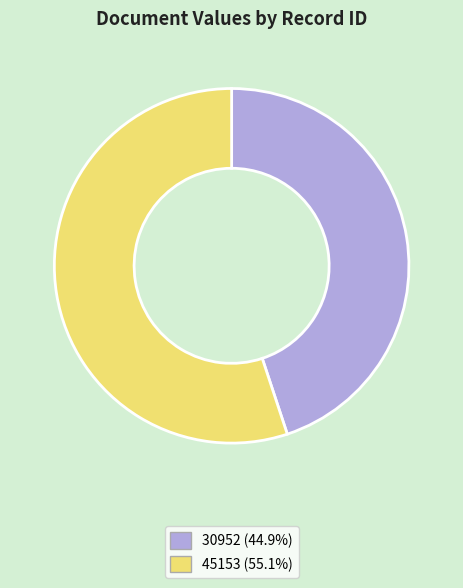

Rank the categories by value from lowest to highest.

30952, 45153